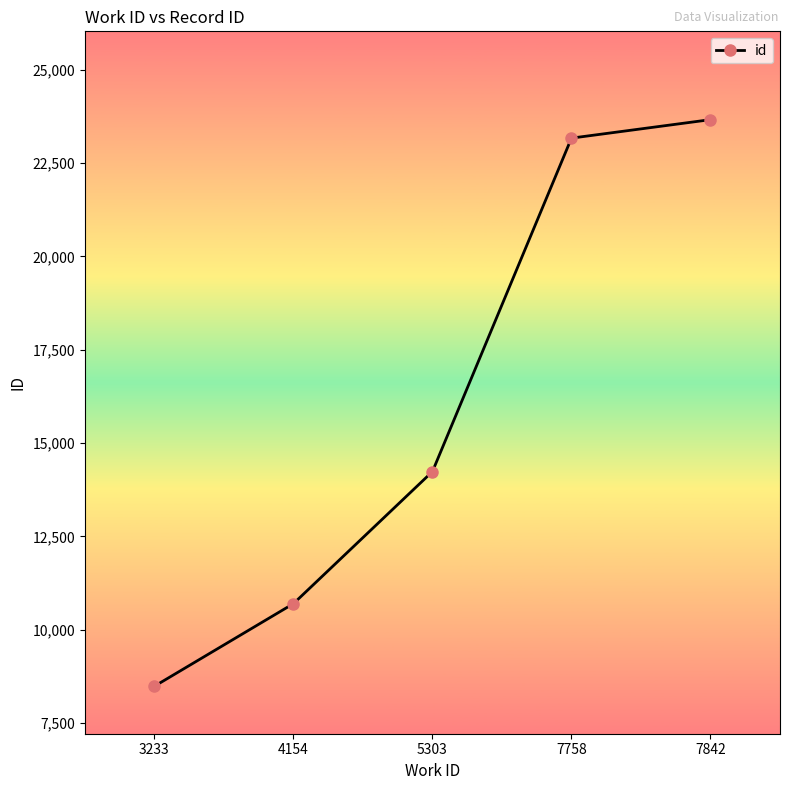

The value at 7758 is 23171. True or false?

True